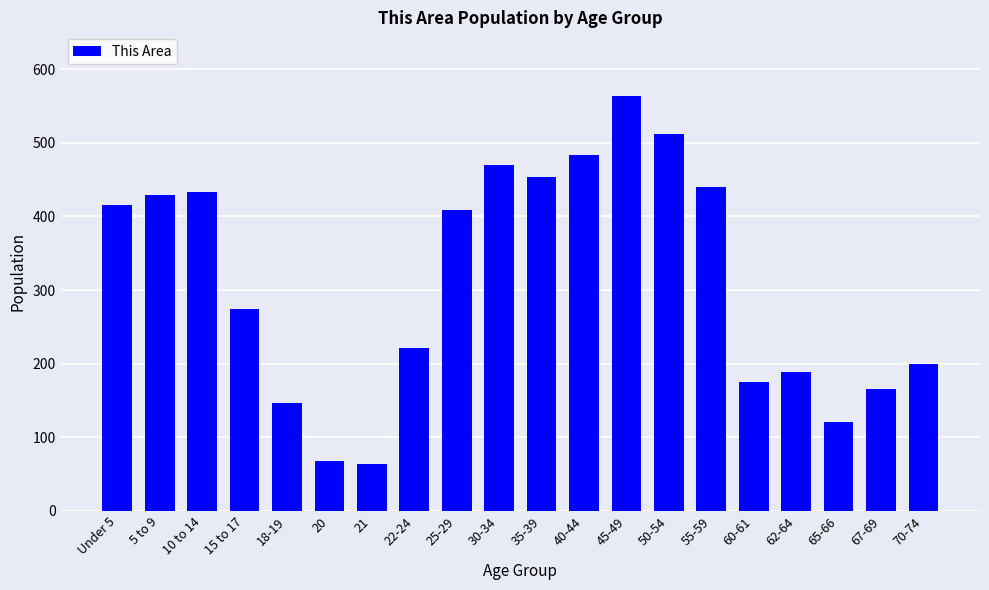

What is the value of the 4th bar from the left?

274